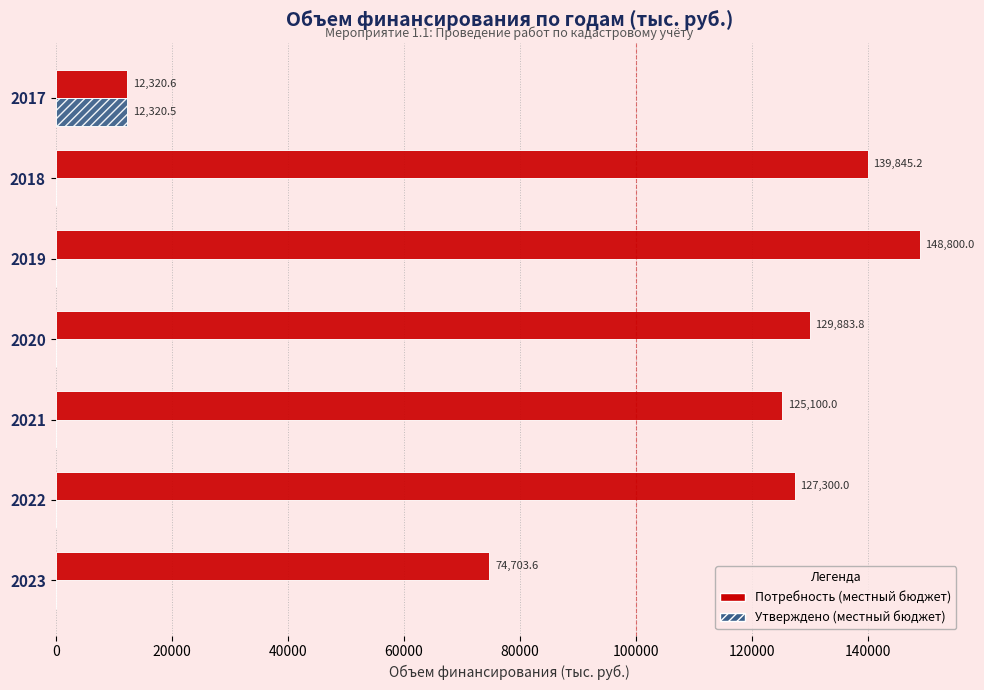

At which label is Потребность (местный бюджет) closest to 80560?

2023